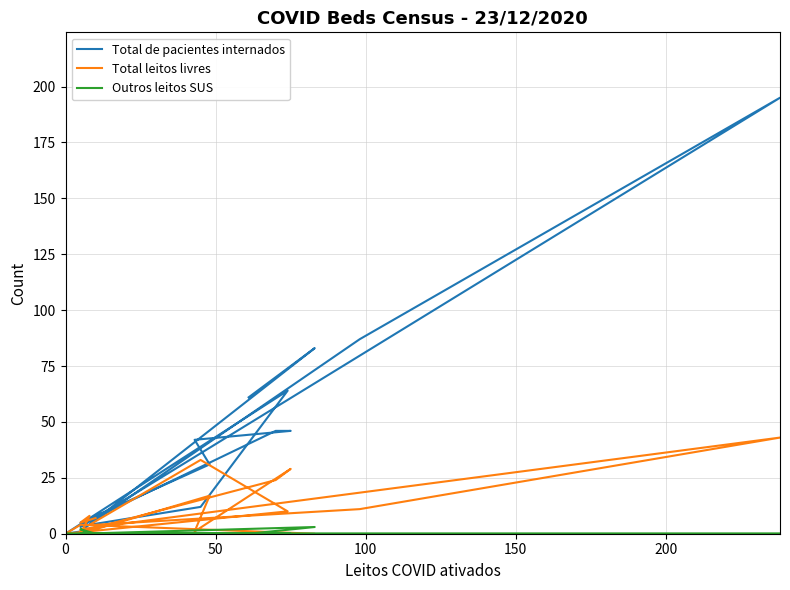

True or false: Outros leitos SUS has more than 2 points higher than both neighbors.

False